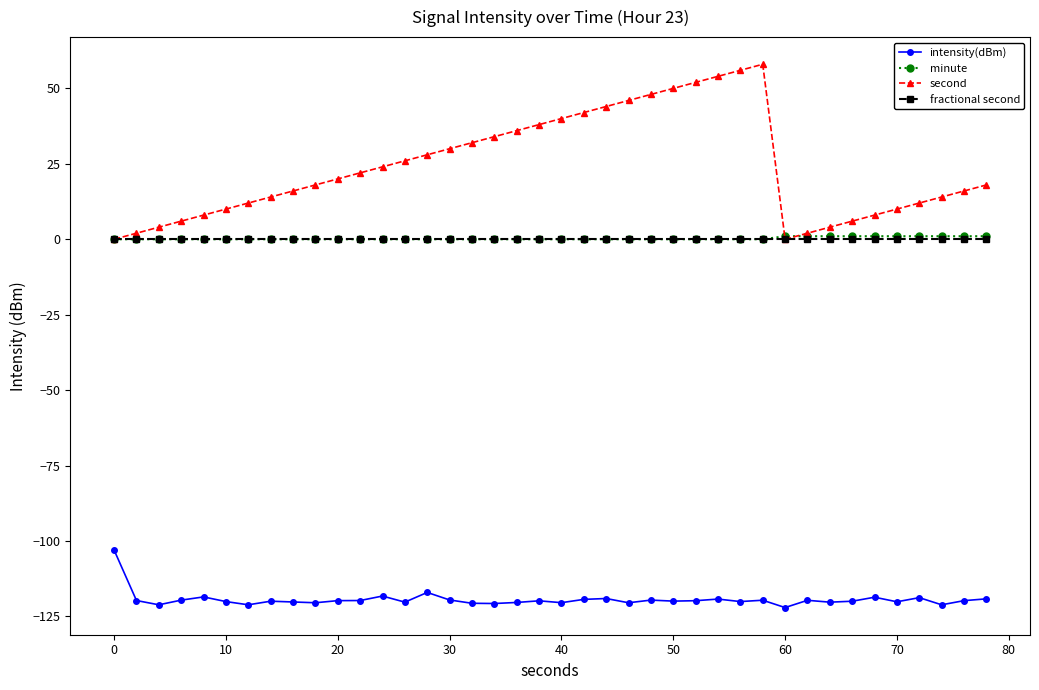

What is the minimum value shown in the chart?

-122.1